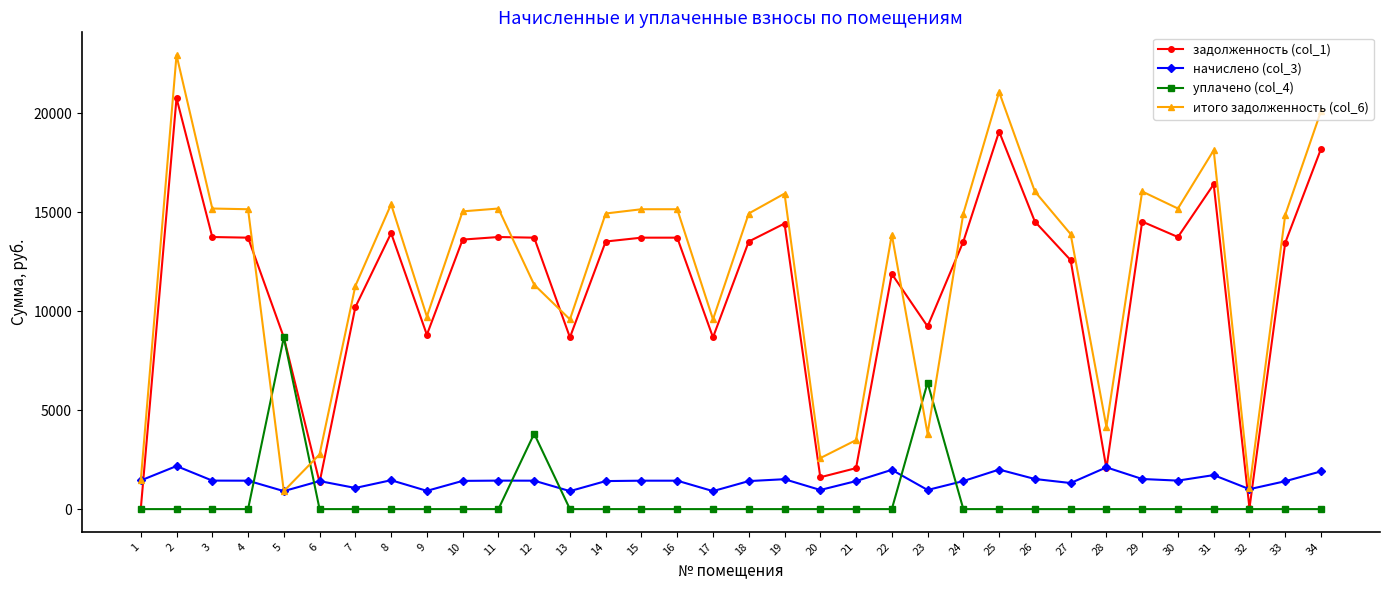

What is the maximum value for уплачено (col_4)?

8673.2